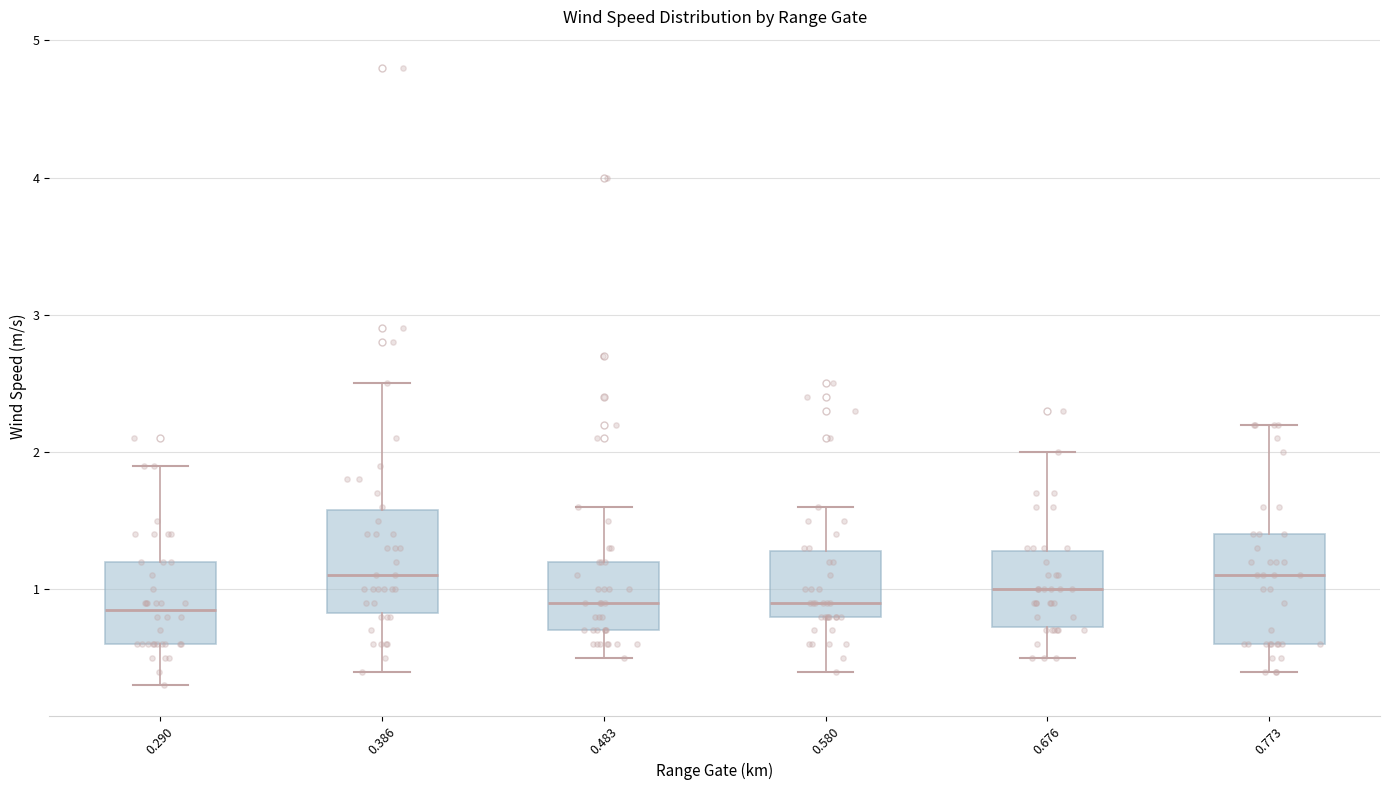

Reading left to right, read every box against the y-axis: the position of its median line, the range the box covers, and the ends of its whiskers. The values are not printed on the chart, so give them approximately, as read against the axis.

0.290: median 0.9, box 0.6 to 1.2, whiskers 0.3 to 1.9
0.386: median 1.1, box 0.8 to 1.6, whiskers 0.4 to 2.5
0.483: median 0.9, box 0.7 to 1.2, whiskers 0.5 to 1.6
0.580: median 0.9, box 0.8 to 1.3, whiskers 0.4 to 1.6
0.676: median 1.0, box 0.7 to 1.3, whiskers 0.5 to 2.0
0.773: median 1.1, box 0.6 to 1.4, whiskers 0.4 to 2.2